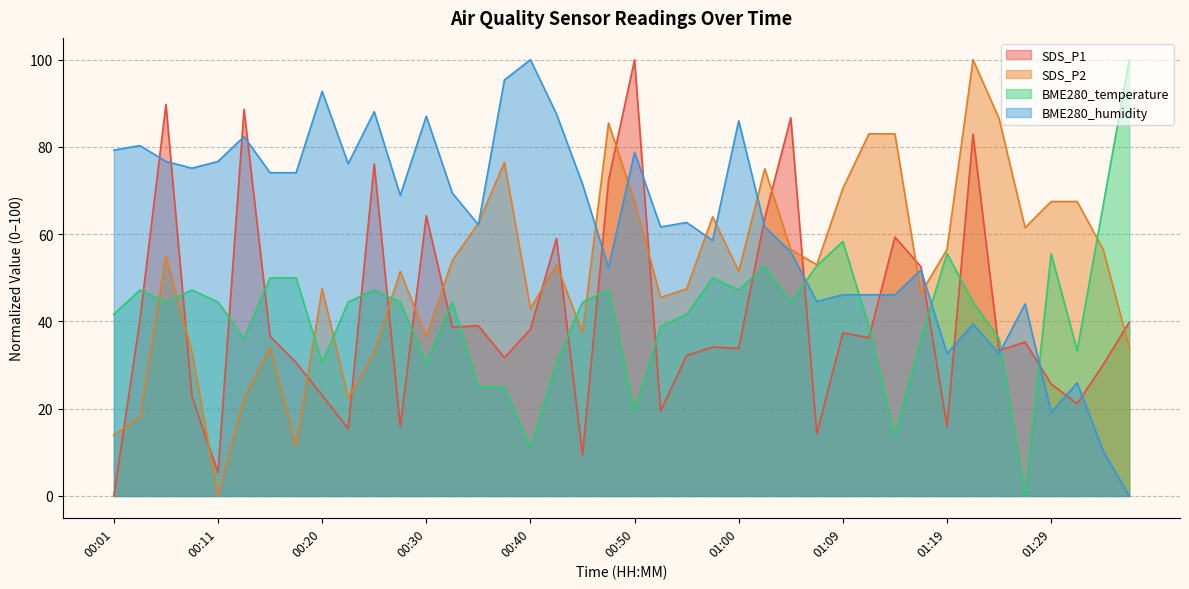

Where is the first local minimum for SDS_P2?

00:11